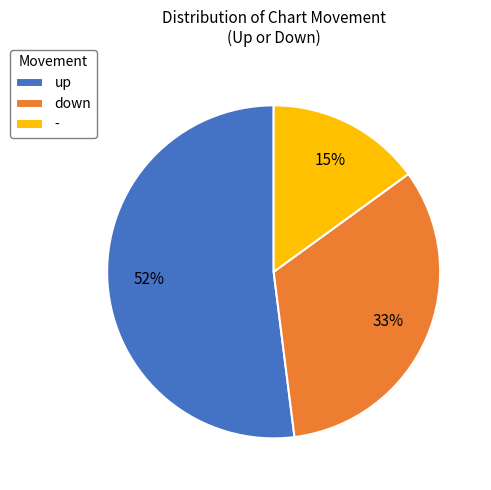

Is the sum of down and up greater than half?

Yes